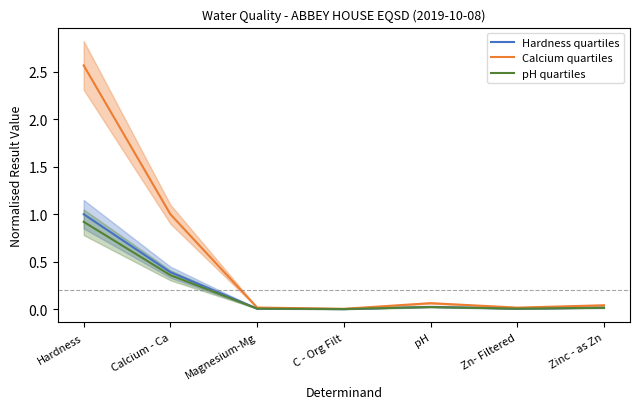

True or false: Calcium quartiles and pH quartiles intersect in this chart.

False